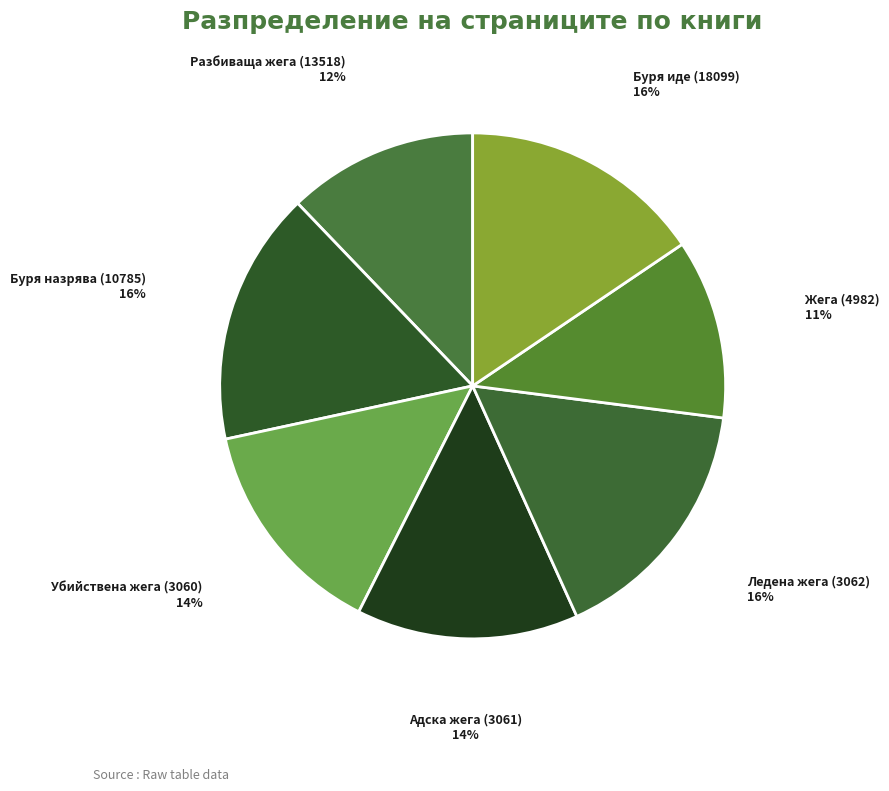

Is Буря назрява (10785) the majority of the pie?

No